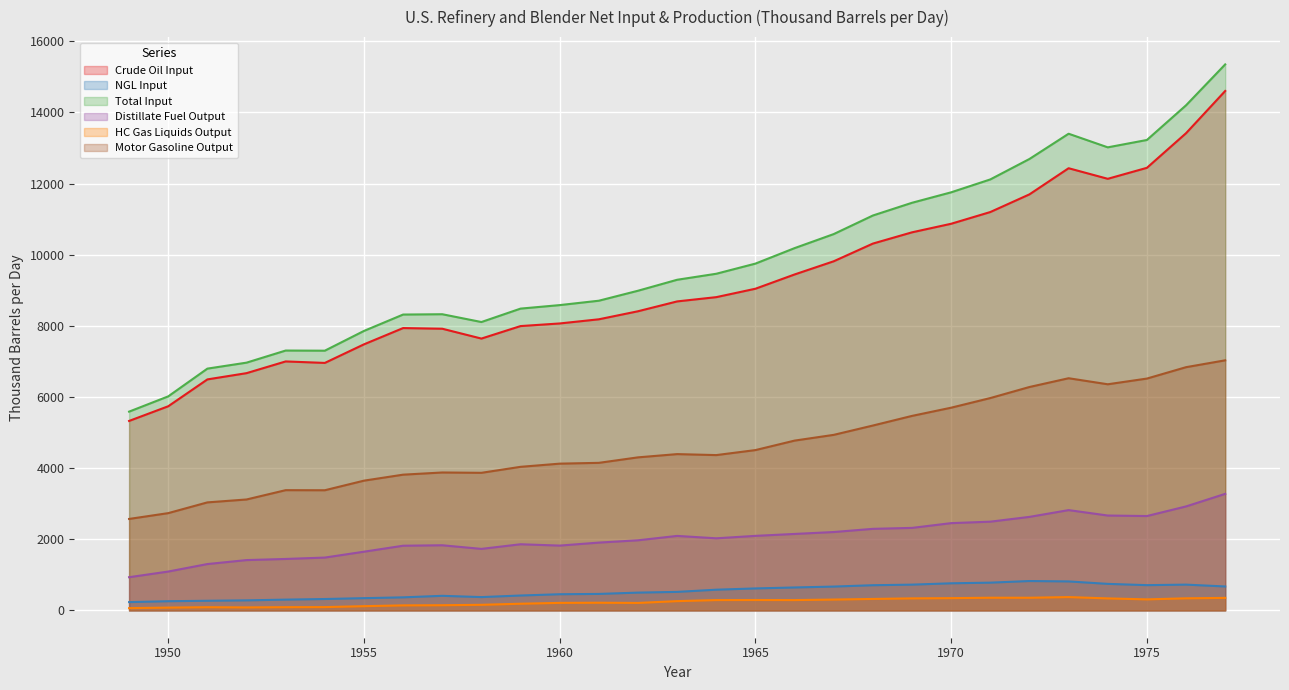

At how many categories does at least one series exceed 8871?

16